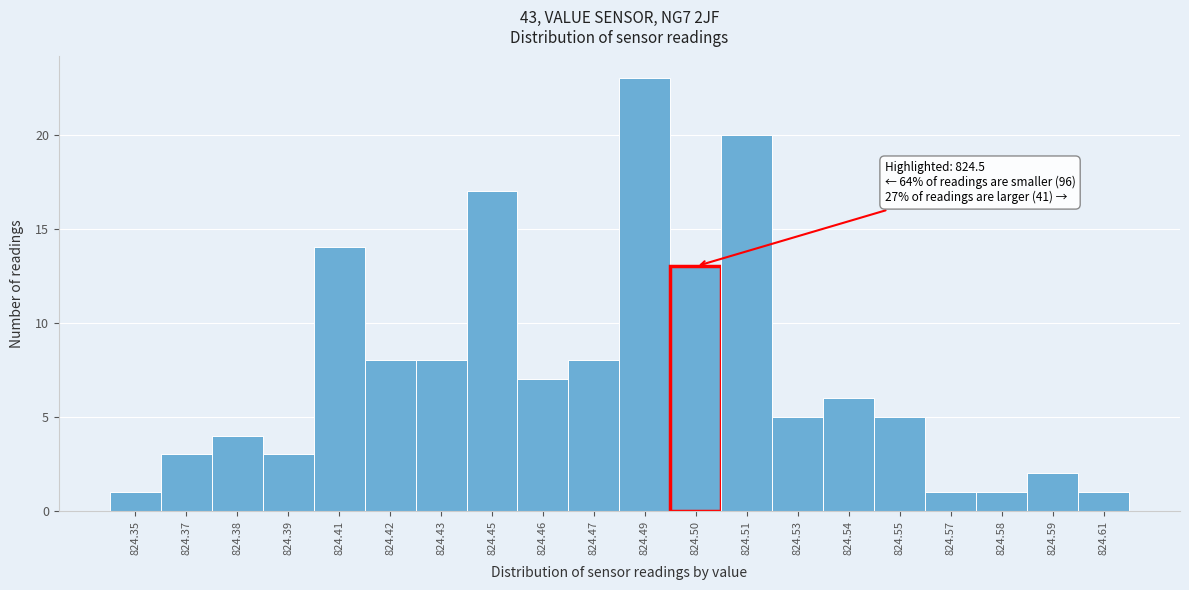

Reading right to left, extract all data points from this chart.

824.61=1	824.59=2	824.58=1	824.57=1	824.55=5	824.54=6	824.53=5	824.51=20	824.50=13	824.49=23	824.47=8	824.46=7	824.45=17	824.43=8	824.42=8	824.41=14	824.39=3	824.38=4	824.37=3	824.35=1